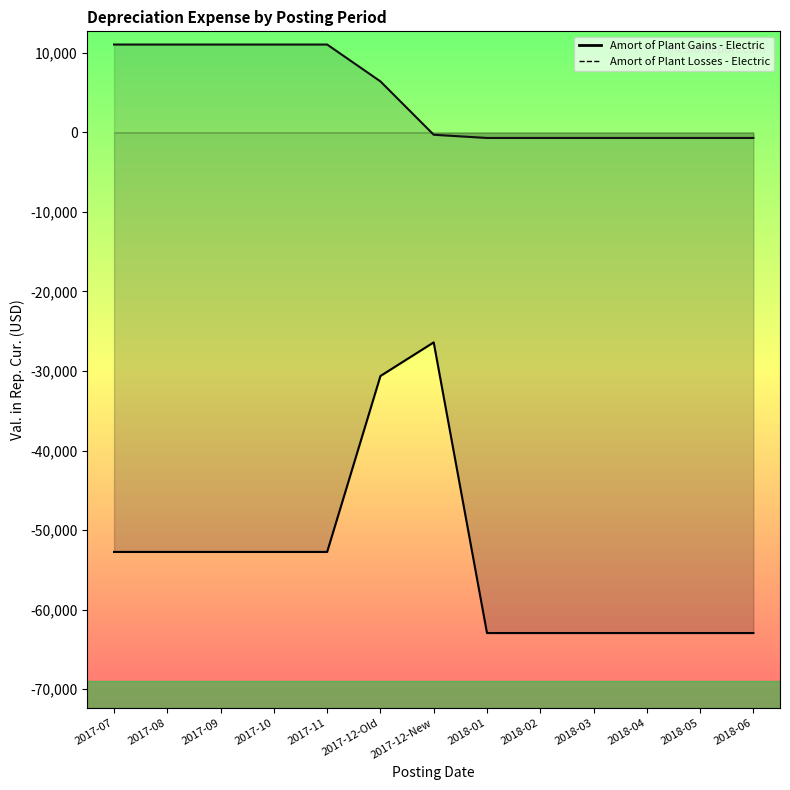

What is the difference between the maximum and minimum values in the Amort of Plant Losses - Electric series?

11750.2